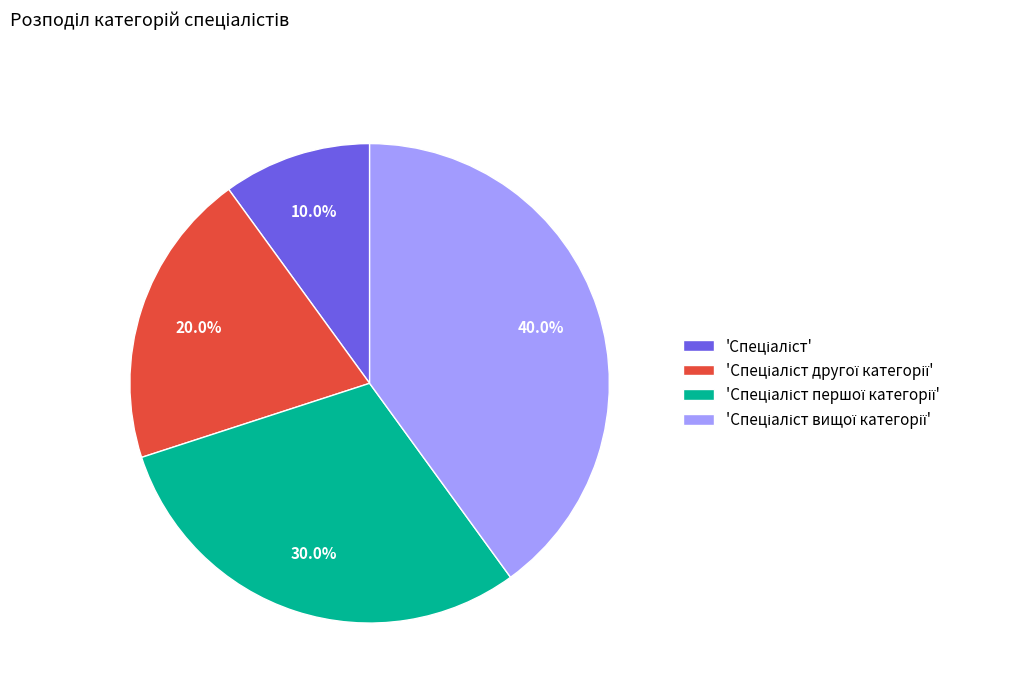

Does any single category account for the majority?

No